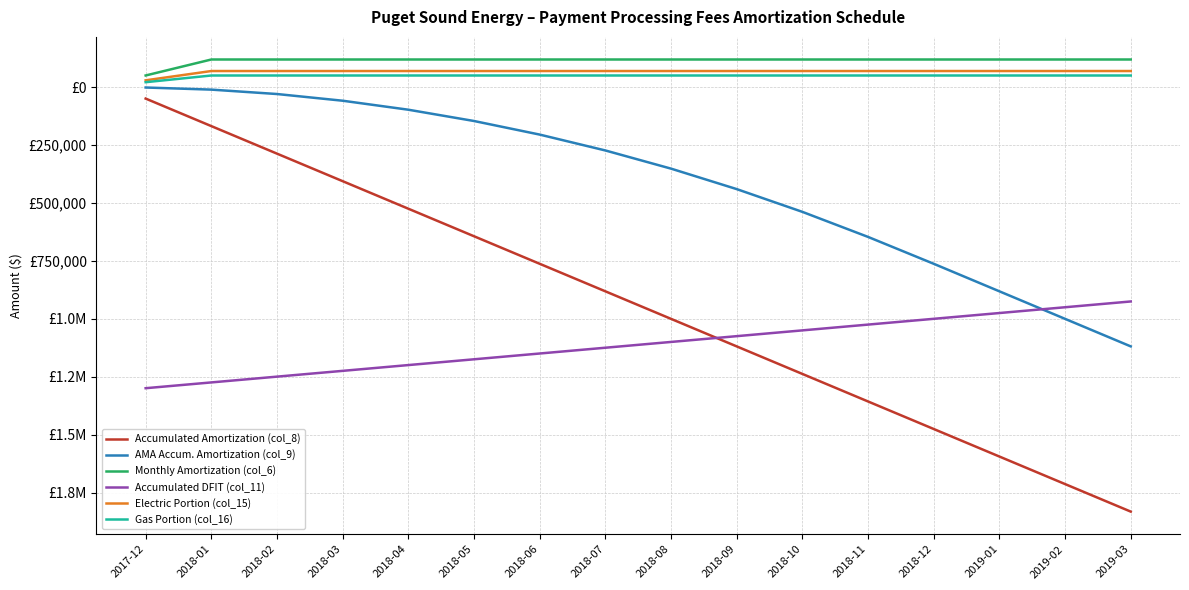

Does the chart have visible grid lines?

Yes